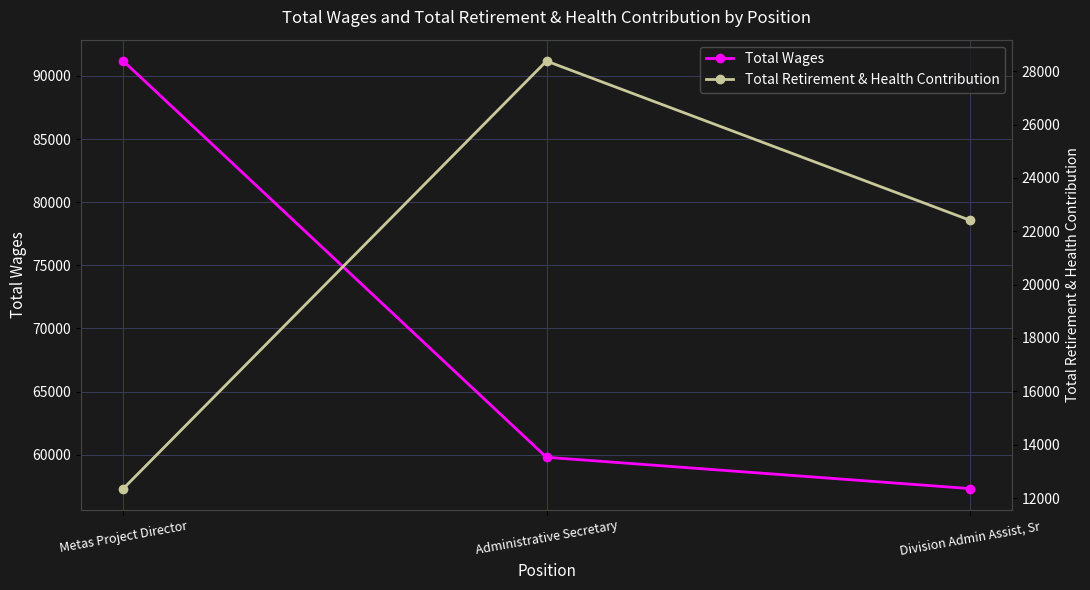

How many data points in Total Retirement & Health Contribution are above 22416?

1